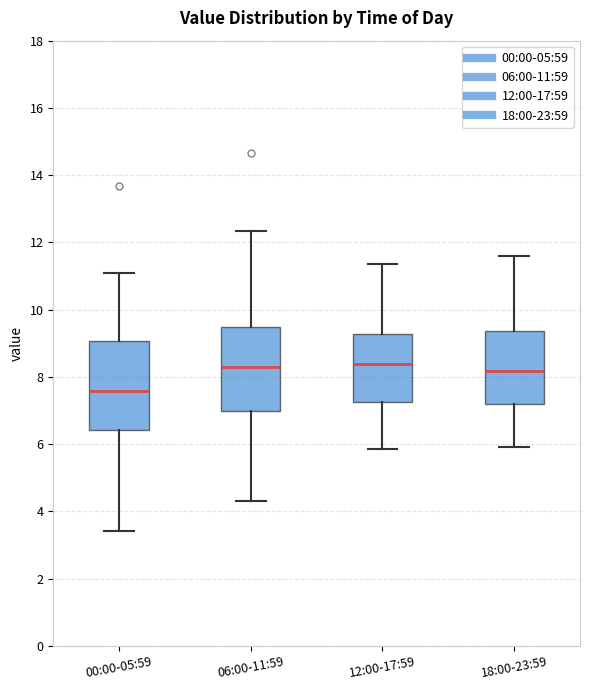

Reading left to right, transcribe this box plot: for each box, give where its median line is, the range the box spans, and where its two whiskers end, as read against the y-axis. The values are not printed on the chart, so give them approximately, as read against the axis.

00:00-05:59: median 7.6, box 6.4 to 9.0, whiskers 3.4 to 11.2
06:00-11:59: median 8.4, box 7.0 to 9.4, whiskers 4.4 to 12.4
12:00-17:59: median 8.4, box 7.2 to 9.2, whiskers 5.8 to 11.4
18:00-23:59: median 8.2, box 7.2 to 9.4, whiskers 6.0 to 11.6